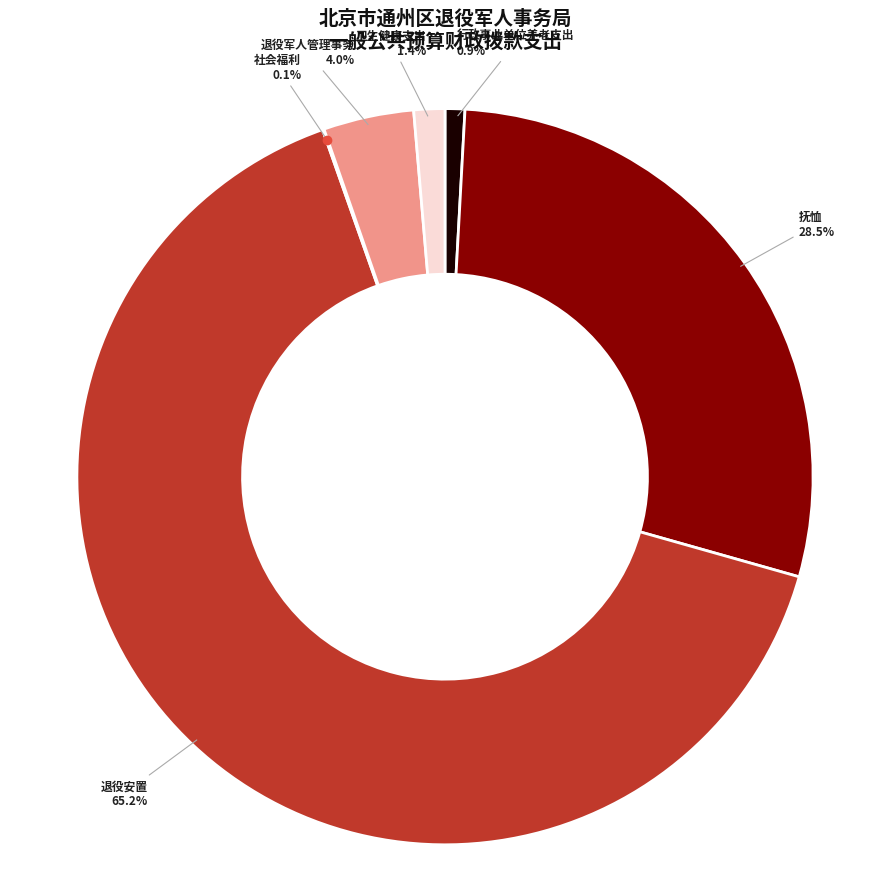

Is the sum of 卫生健康支出 and 退役安置 greater than half?

Yes